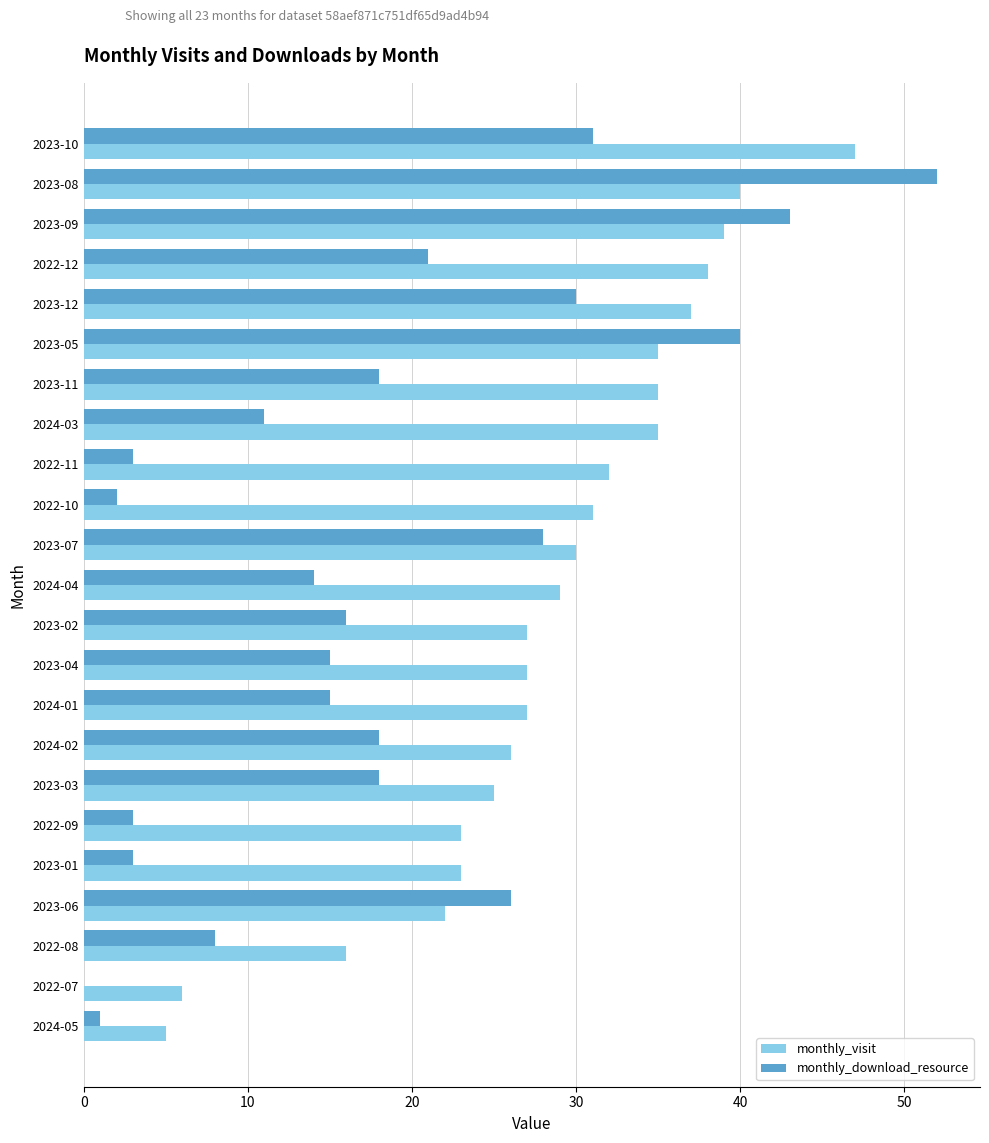

What is the total value across all series at 2024-02?

44